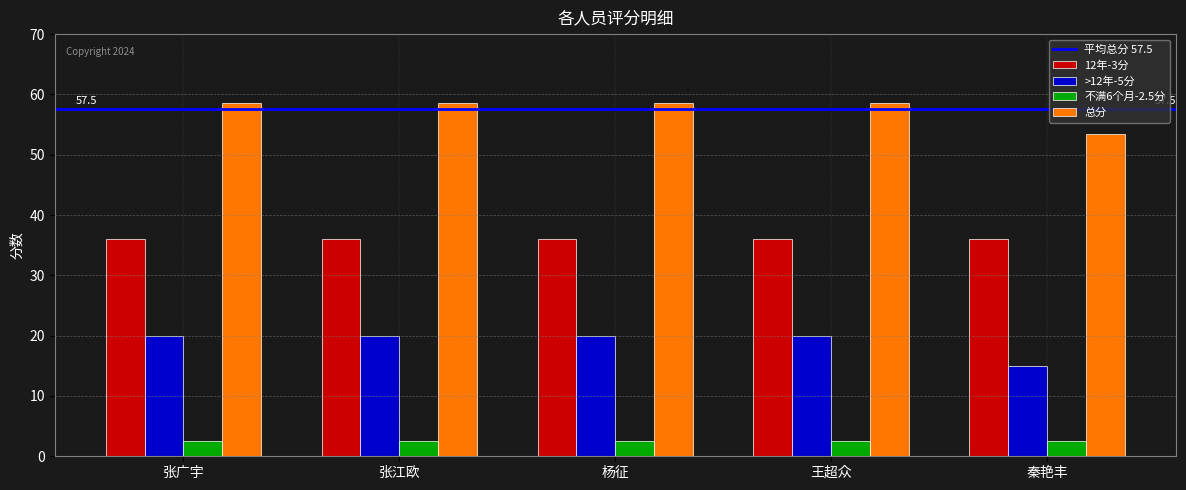

Read the 总分 value at 杨征.

58.5